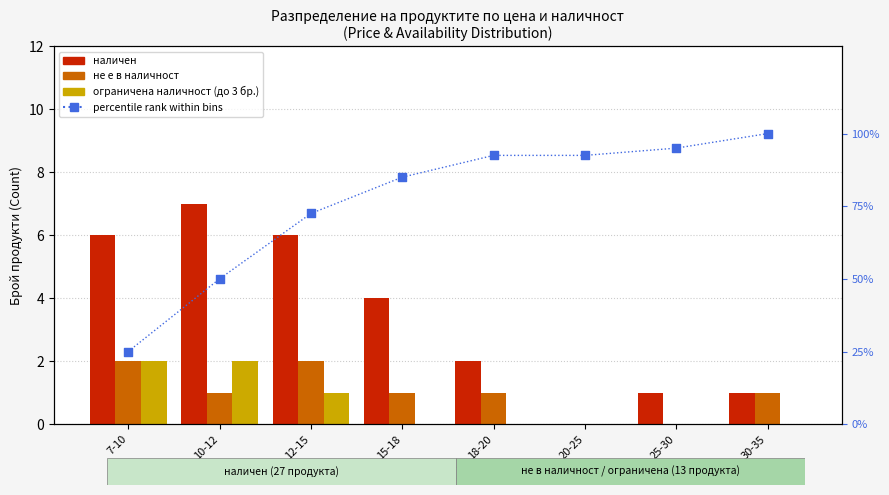

What are all the series names shown in the legend?

наличен, не е в наличност, ограничена наличност (до 3 бр.), percentile rank within bins